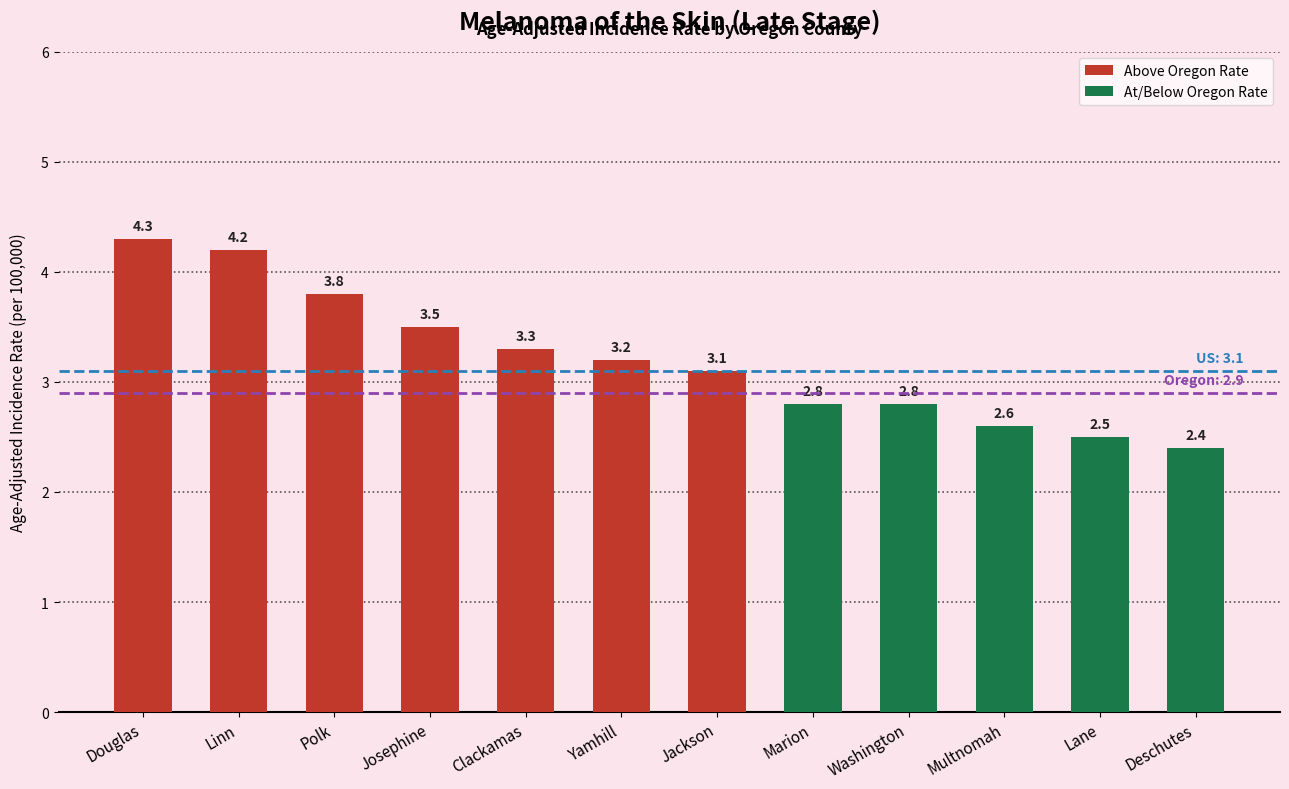

The chart shows a value of 2.8 at Marion. True or false?

True